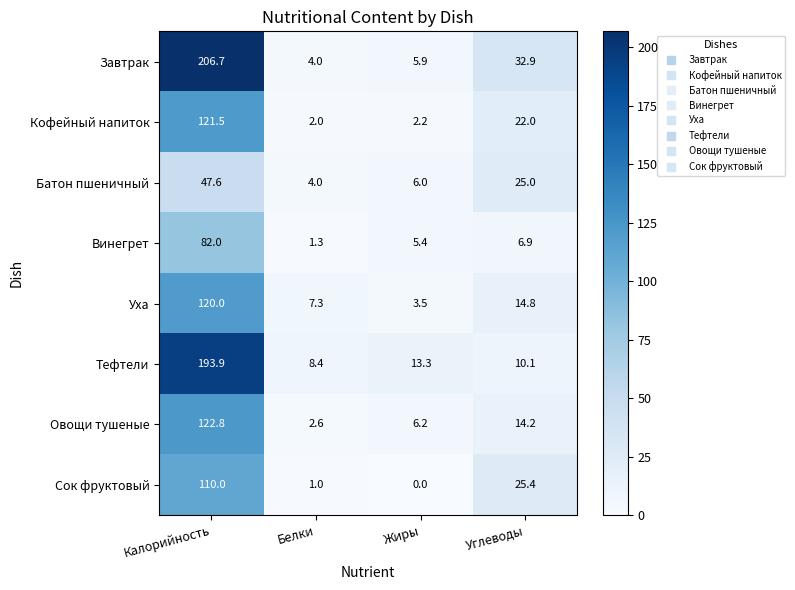

What is the spread (max minus min) of values at Калорийность?

159.1